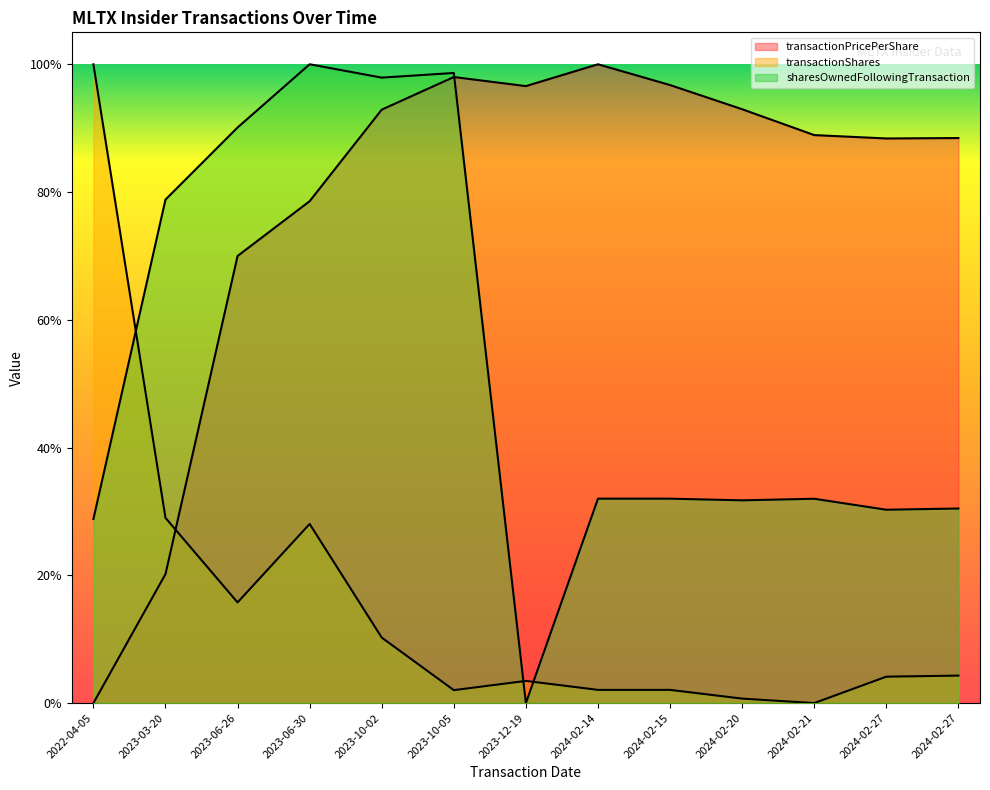

Between 2024-02-27 and 2024-02-20, which is larger?

2024-02-20